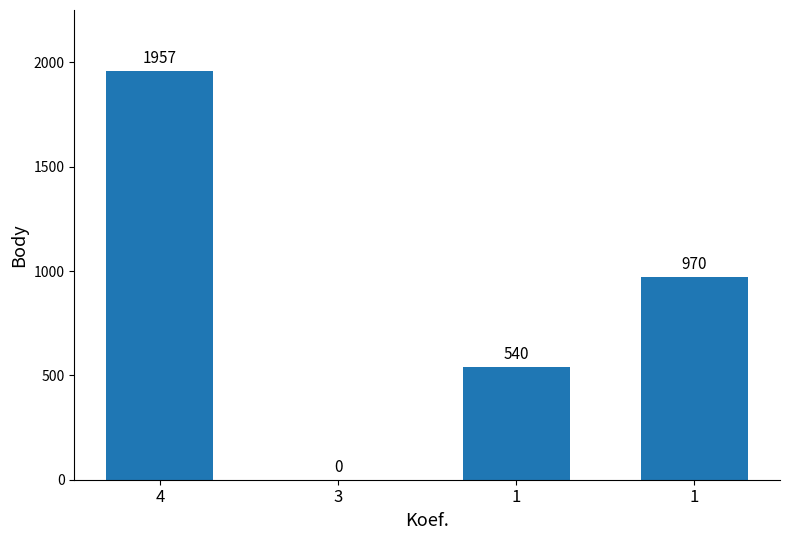

Where is the data nearest to the value 978?

1